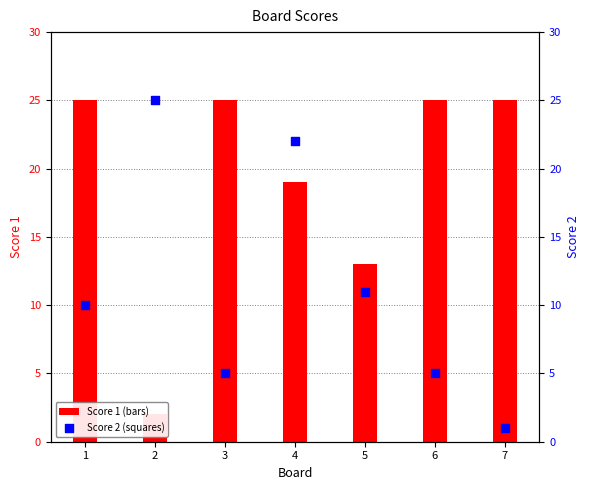

Is the value of Score 2 at 6 greater than the value of Score 1 at 6?

No